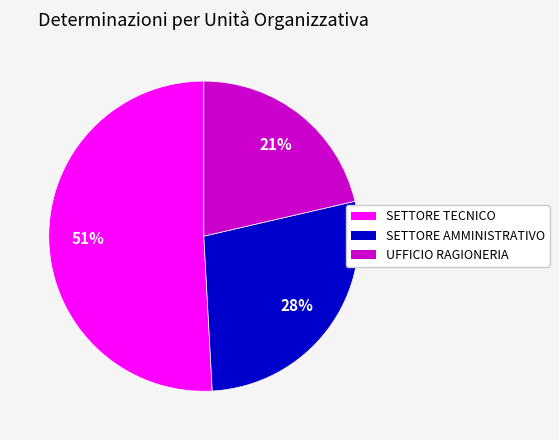

To the nearest percent, what is the average slice percentage?

33%